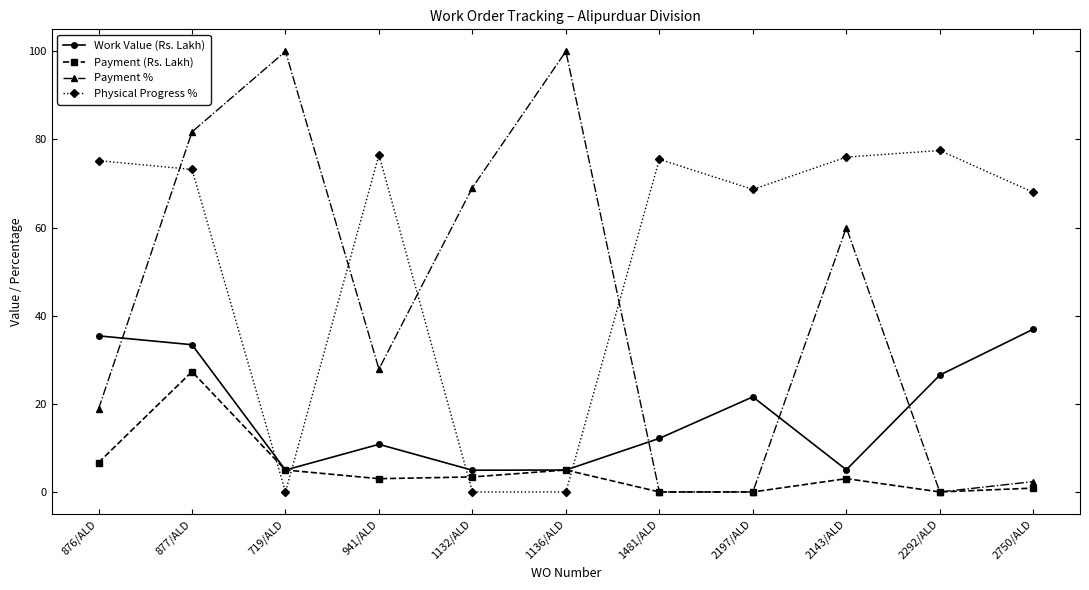

At which label does Work Value (Rs. Lakh) first exceed 12?

876/ALD